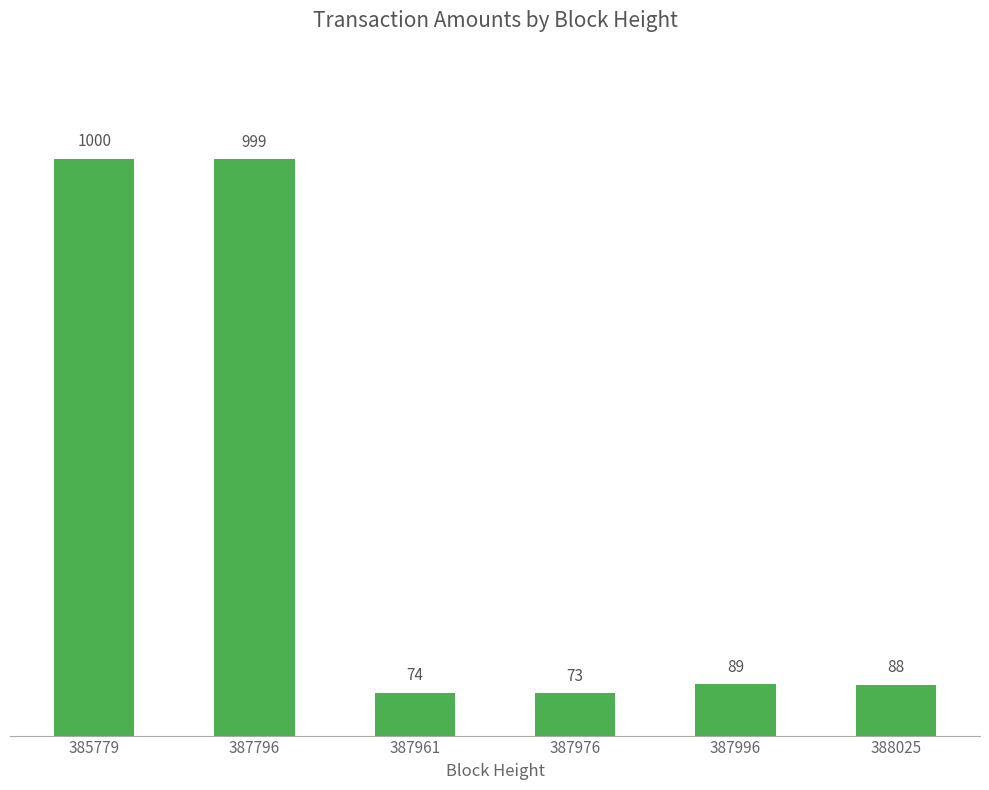

What is the difference between the values at 387996 and 385779?

911